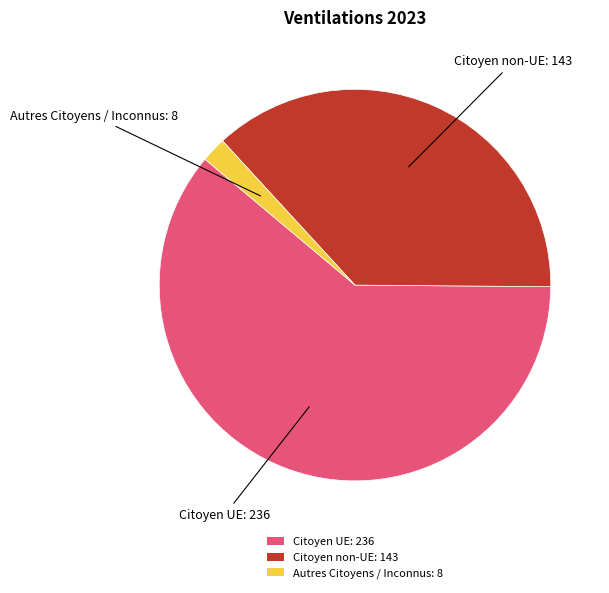

Is the sum of Autres Citoyens / Inconnus: 8 and Citoyen non-UE: 143 greater than half?

No